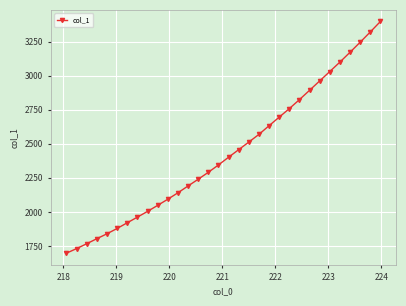

What is the sum of all values?

77908.4